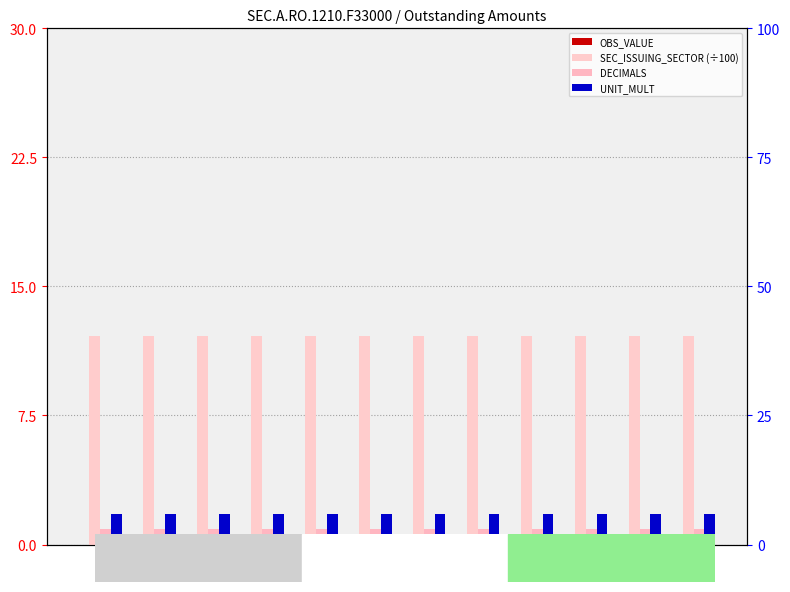

How many bars are there in total?

48